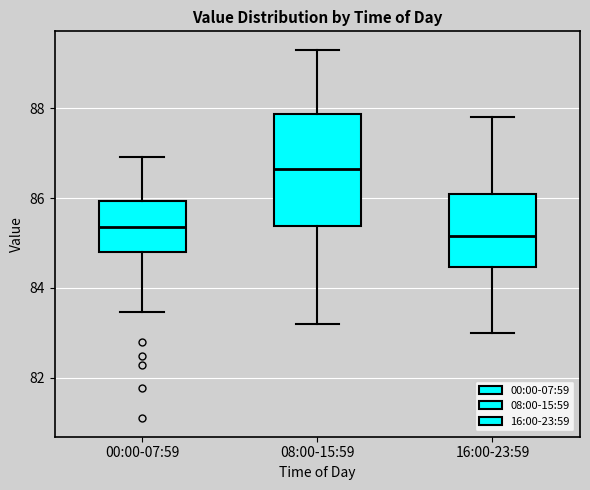

Comparing the boxes themselves (not the whiskers), which one is the tallest?

08:00-15:59